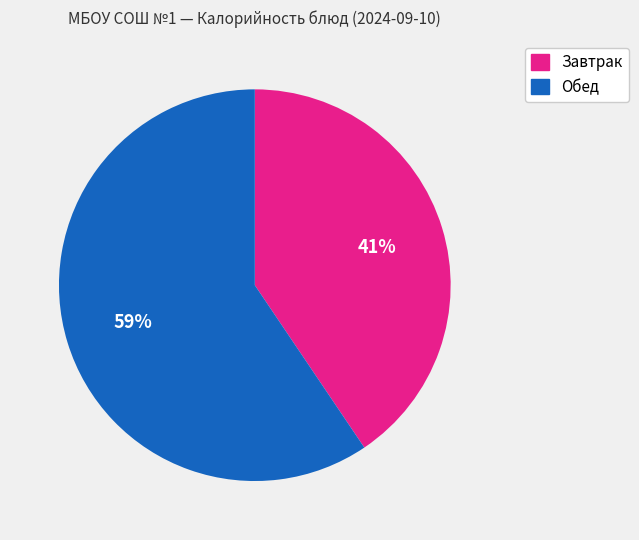

Is there a majority slice in this chart?

Yes